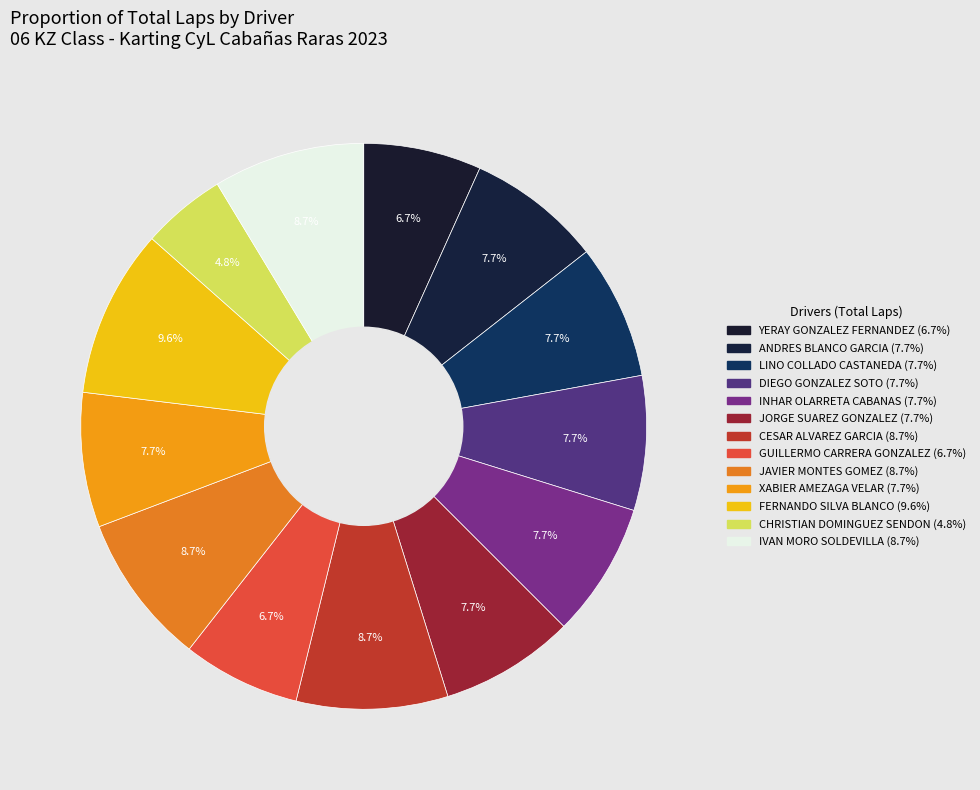

How many slices are in this pie chart?

13